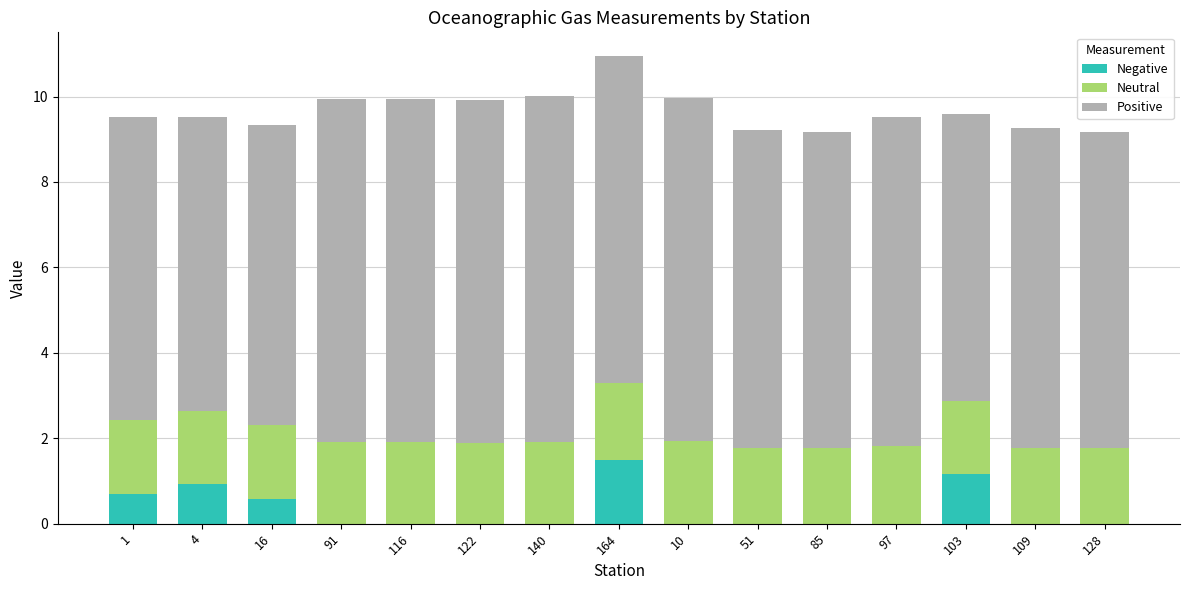

At which category is the sum across all series the highest?

164